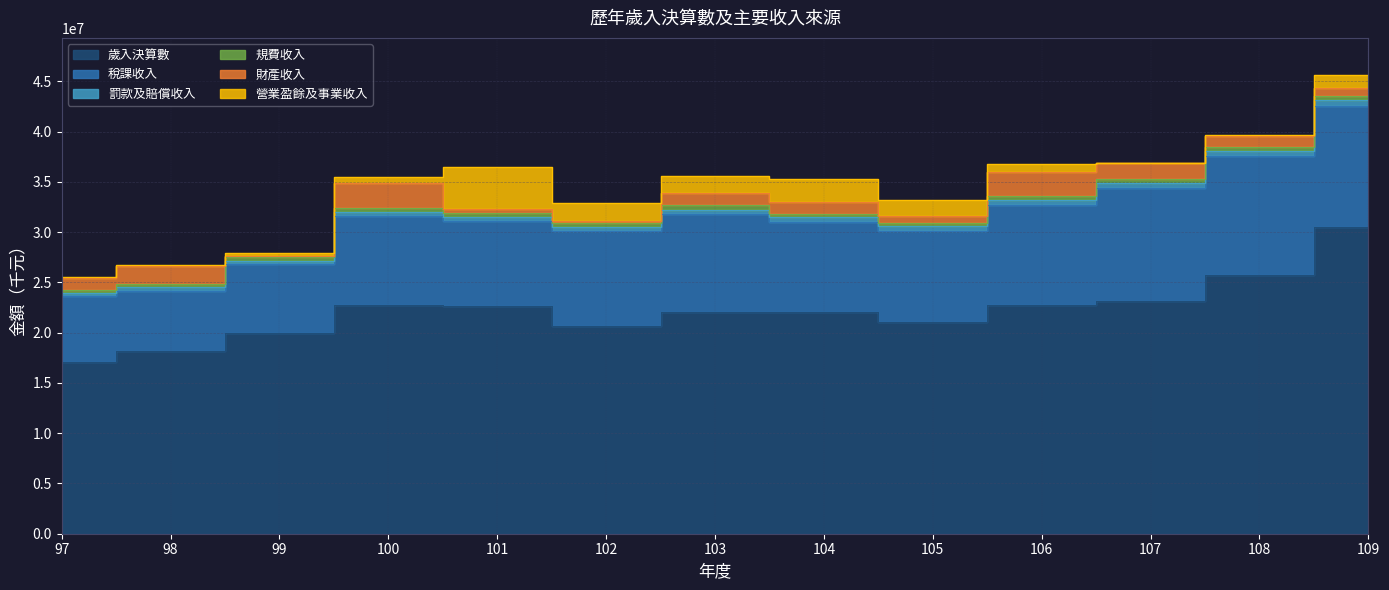

Where is the first local maximum for 稅課收入?

100